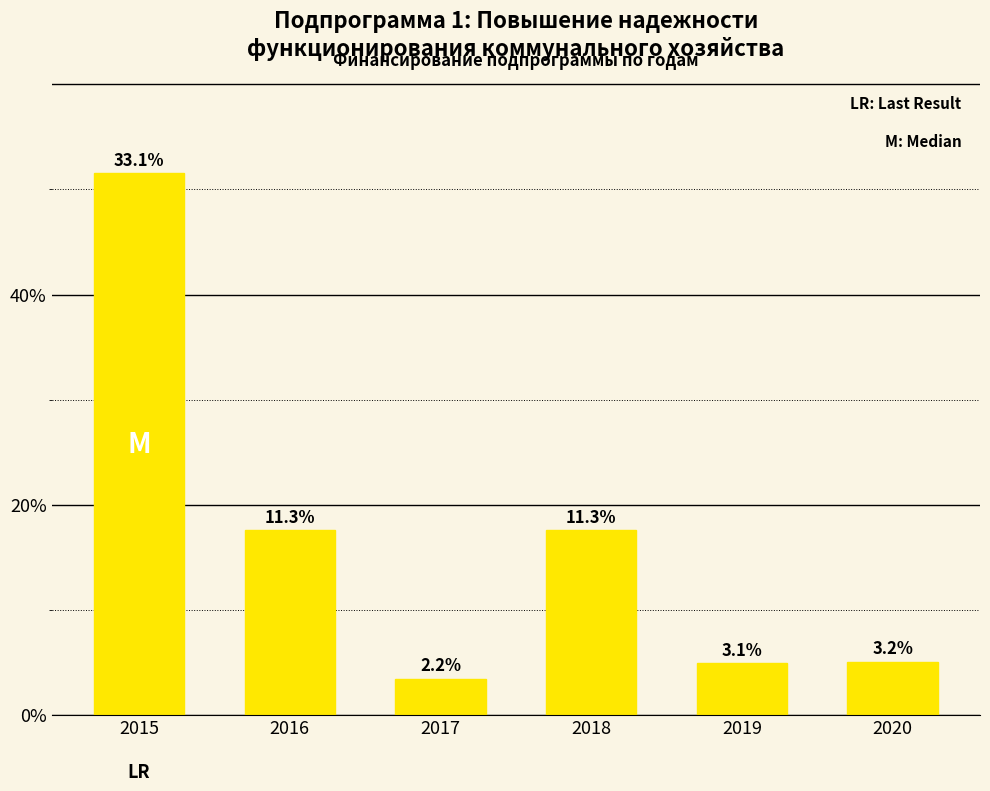

Is it true that the value at 2018 is 7.6?

False